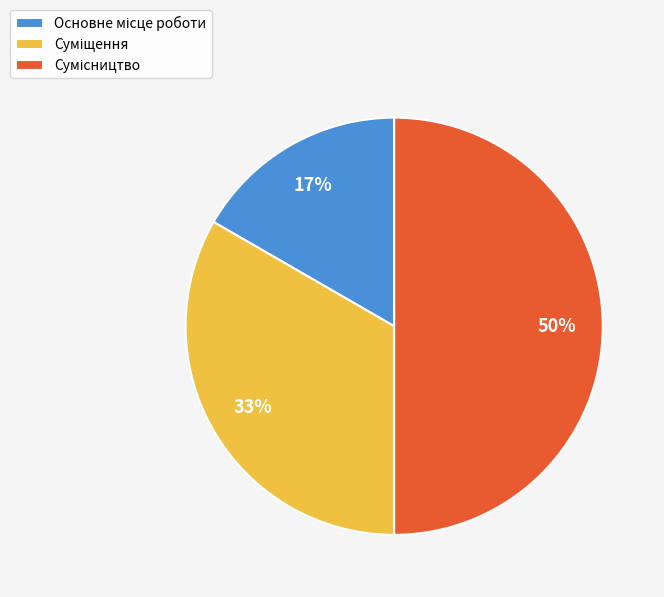

To the nearest percent, what is the difference between the largest and smallest slice percentages?

33%